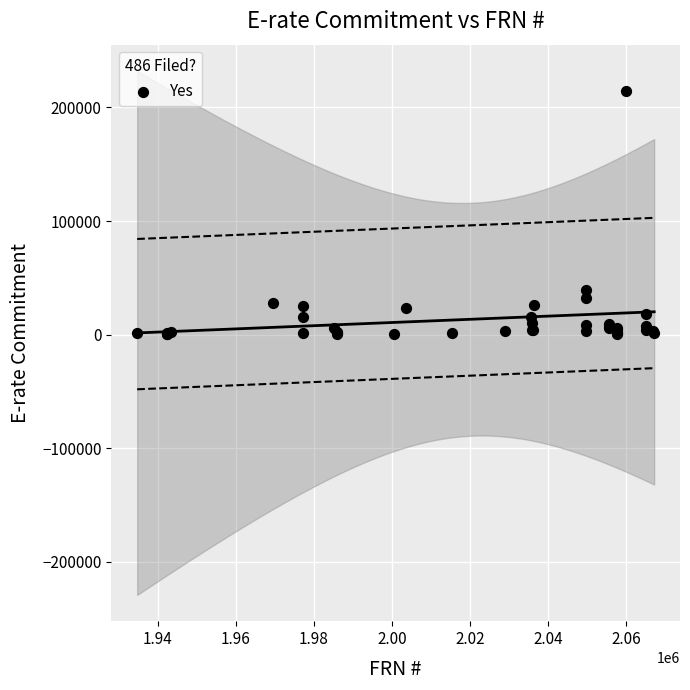

What Y value in the scatter plot is closest to 107180?

39159.6